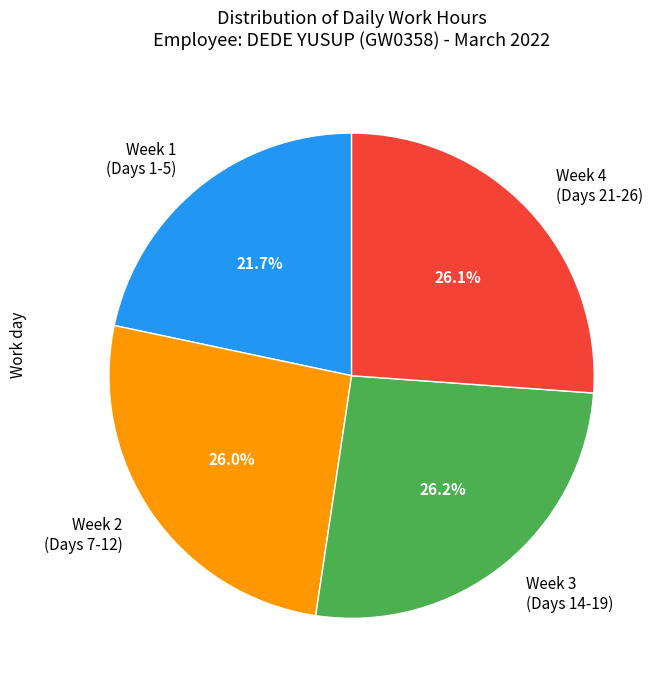

Combined, do Week 4 (Days 21-26) and Week 2 (Days 7-12) account for over 50%?

Yes